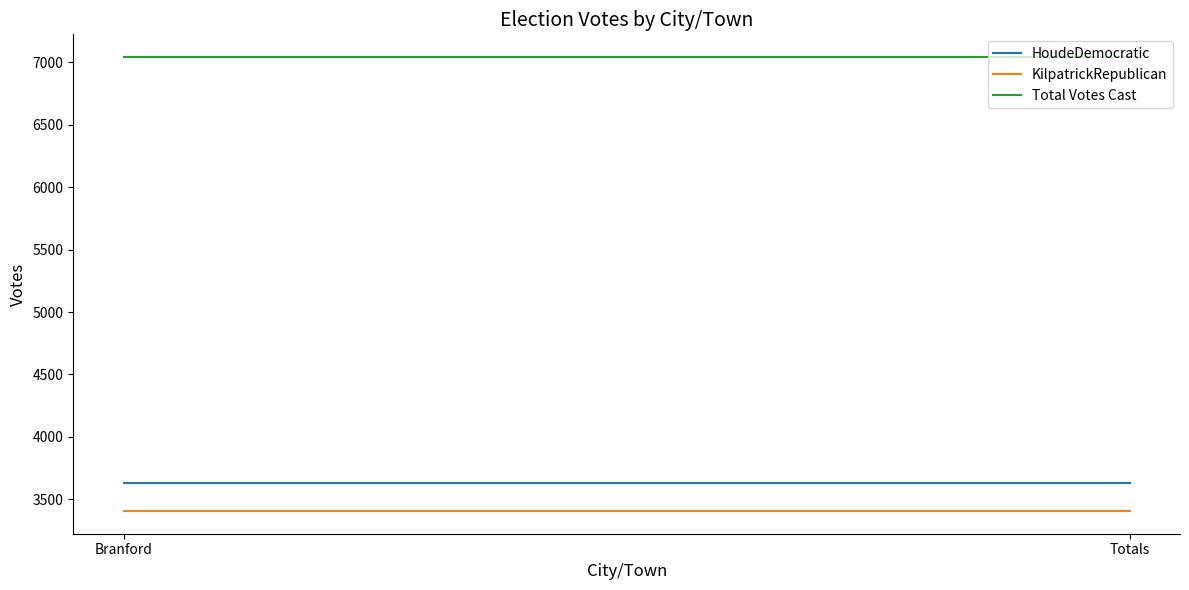

What is the minimum value for HoudeDemocratic?

3634